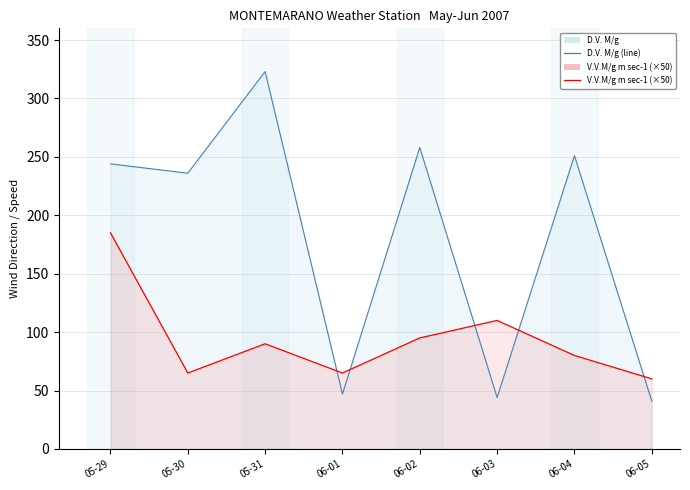

Where is the first local minimum for D.V. M/g (line)?

05-30